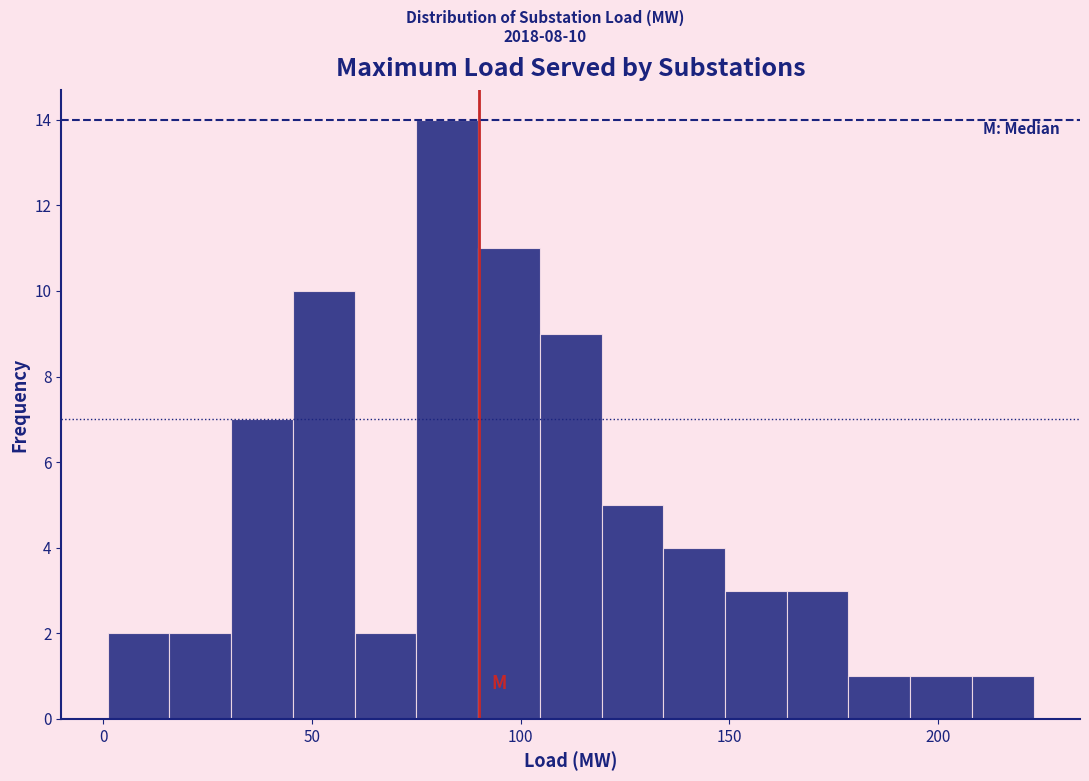

Read against the x-axis, roughly where is the centre of the tallest bar?

80